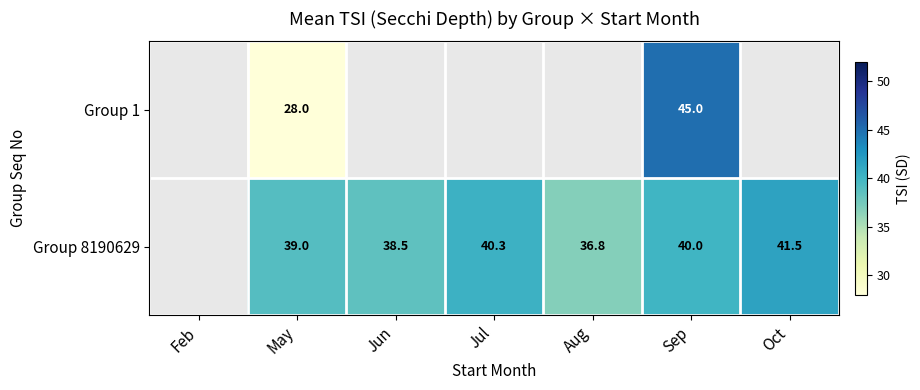

How many data points does each series have?

7